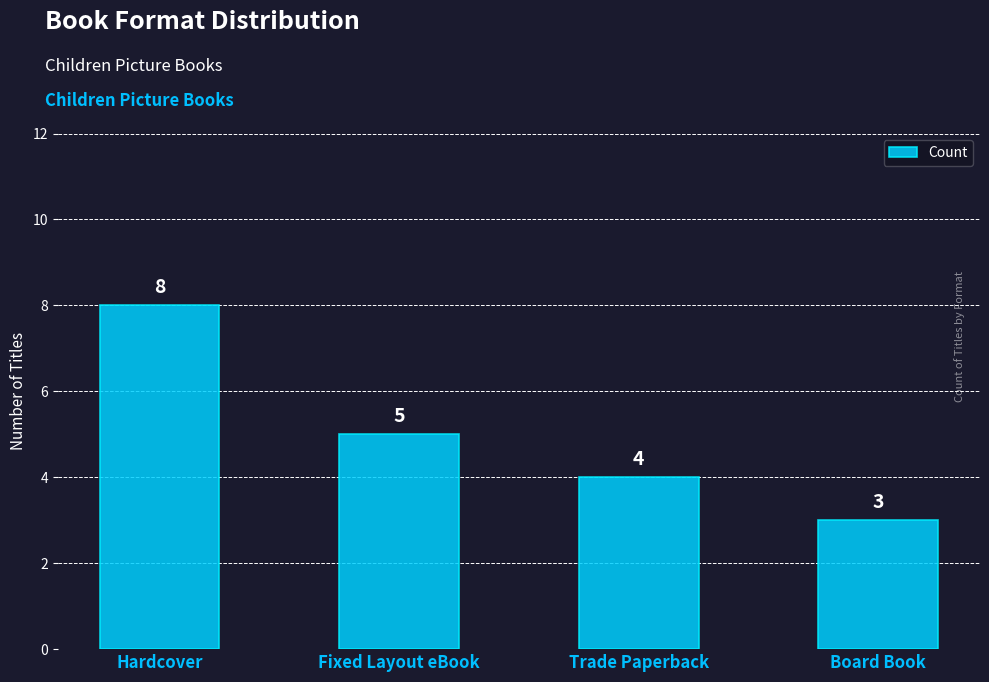

What is the approximate value at Hardcover?

8